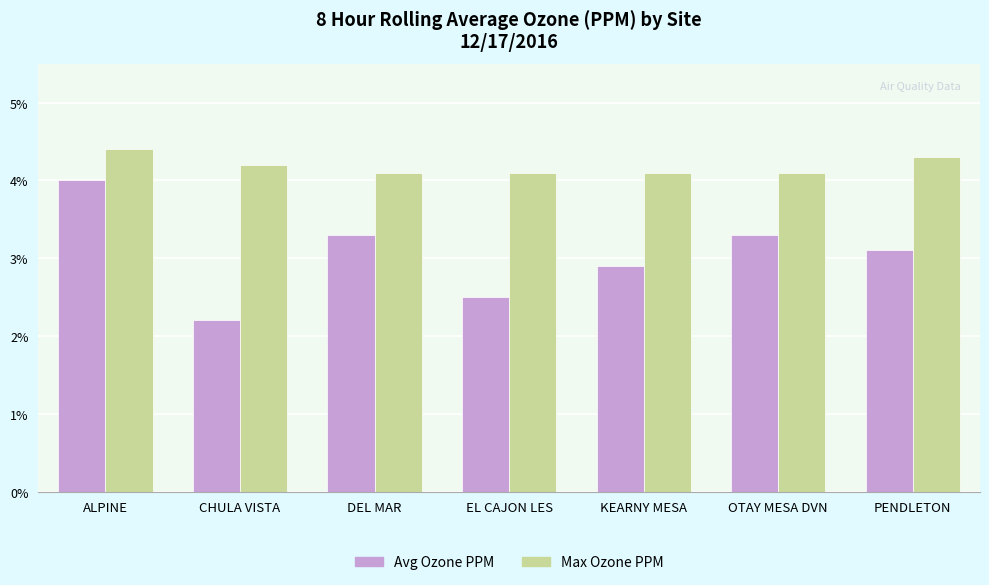

Which series has the largest range (max minus min)?

Avg Ozone PPM